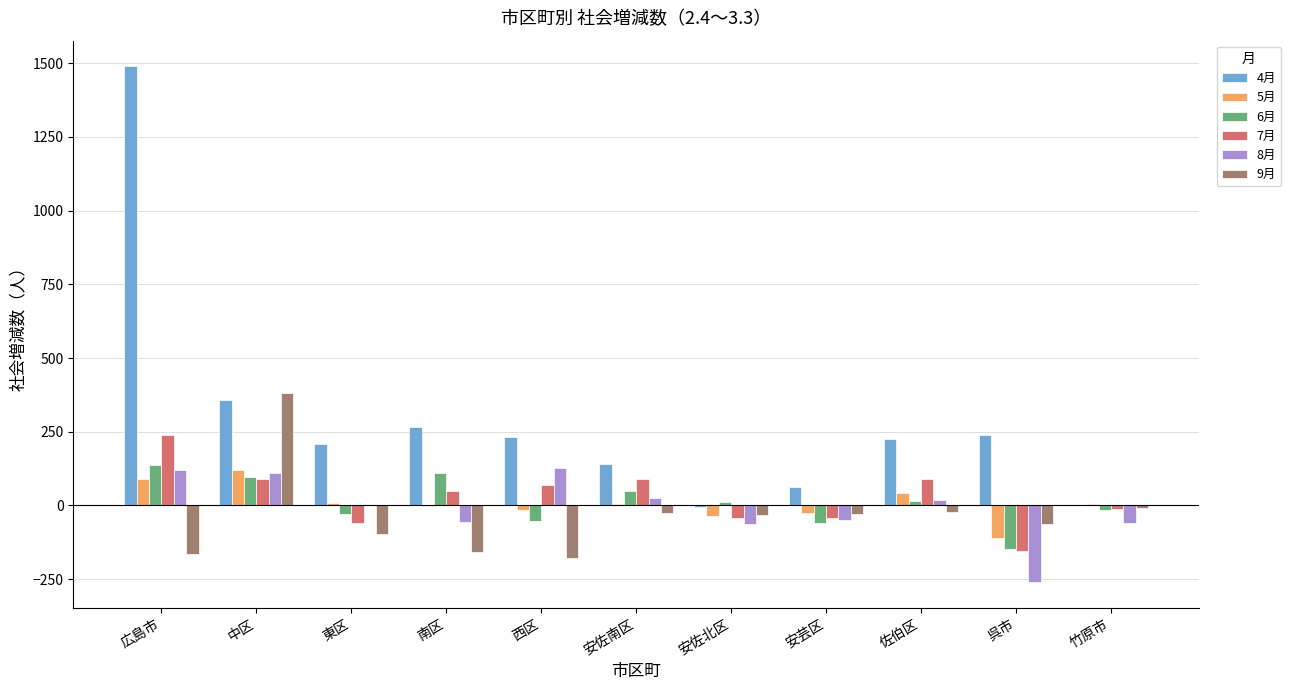

What is the sum of all 9月 values?

-402